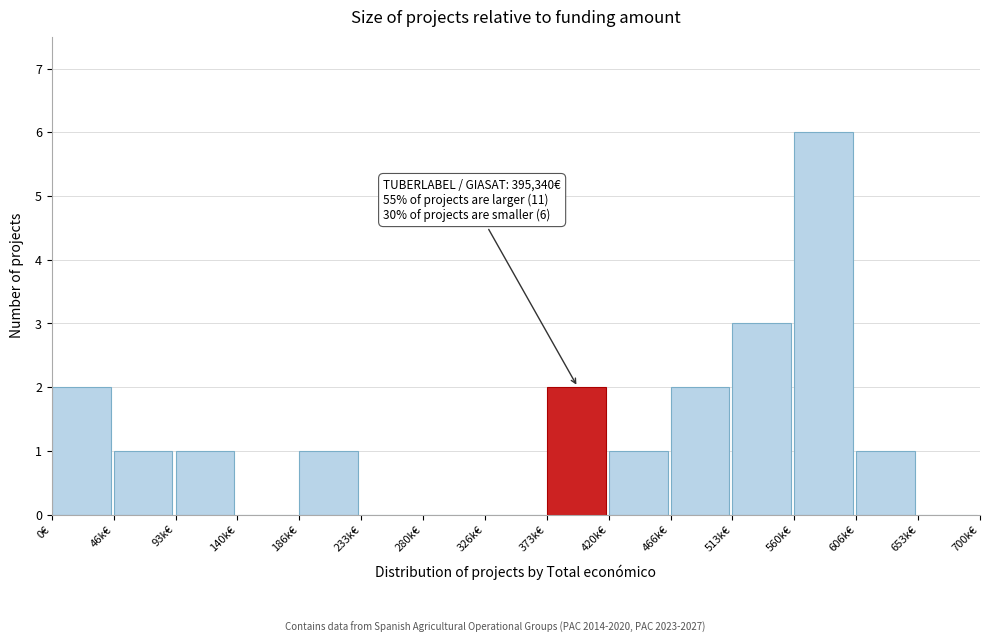

Reading left to right, list all the values displayed in this chart.

0€=2	46k€=1	93k€=1	140k€=0	186k€=1	233k€=0	280k€=0	326k€=0	373k€=2	420k€=1	466k€=2	513k€=3	560k€=6	606k€=1	653k€=0